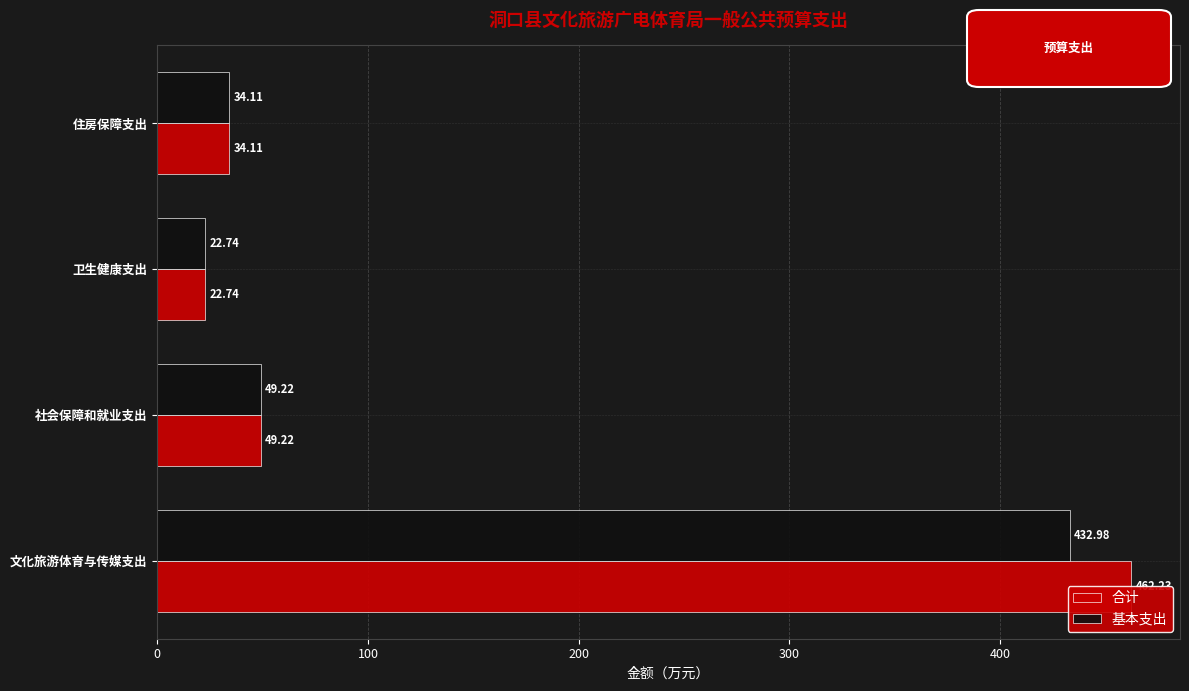

Reading left to right, what are all the values shown in this chart?

合计: 462.2	49.2	22.7	34.1
基本支出: 433.0	49.2	22.7	34.1